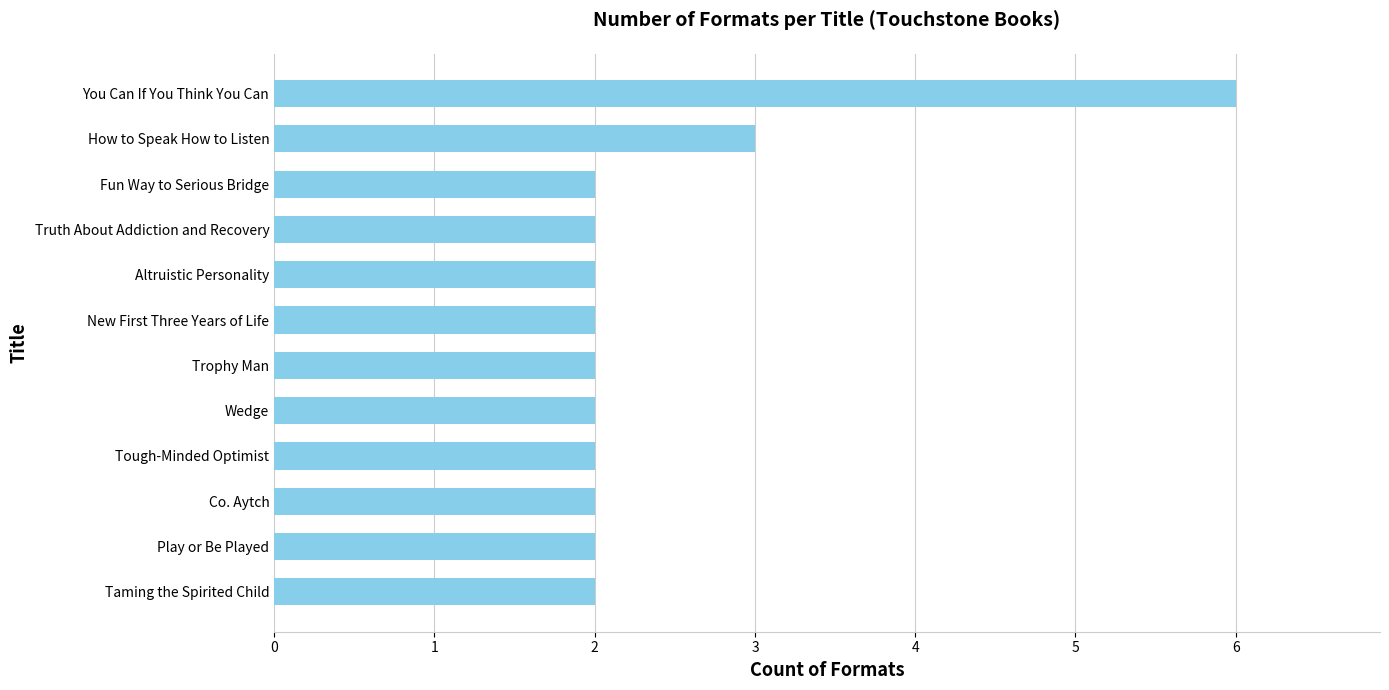

Which category has the highest value across all series?

You Can If You Think You Can